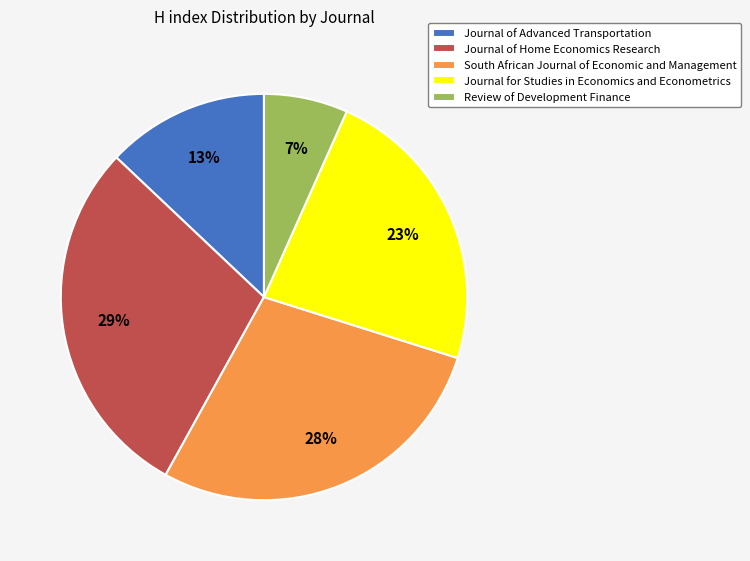

Does Journal of Advanced Transportation account for over 50% of the chart?

No